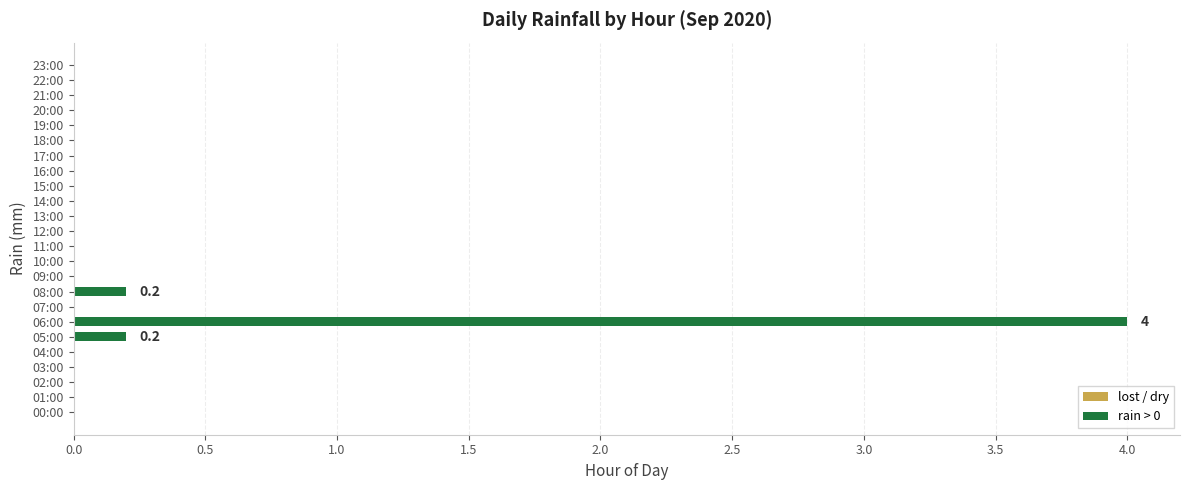

Reading bottom to top, extract all data points from this chart.

00:00=0.0	01:00=0.0	02:00=0.0	03:00=0.0	04:00=0.0	05:00=0.2	06:00=4.0	07:00=0.0	08:00=0.2	09:00=0.0	10:00=0.0	11:00=0.0	12:00=0.0	13:00=0.0	14:00=0.0	15:00=0.0	16:00=0.0	17:00=0.0	18:00=0.0	19:00=0.0	20:00=0.0	21:00=0.0	22:00=0.0	23:00=0.0